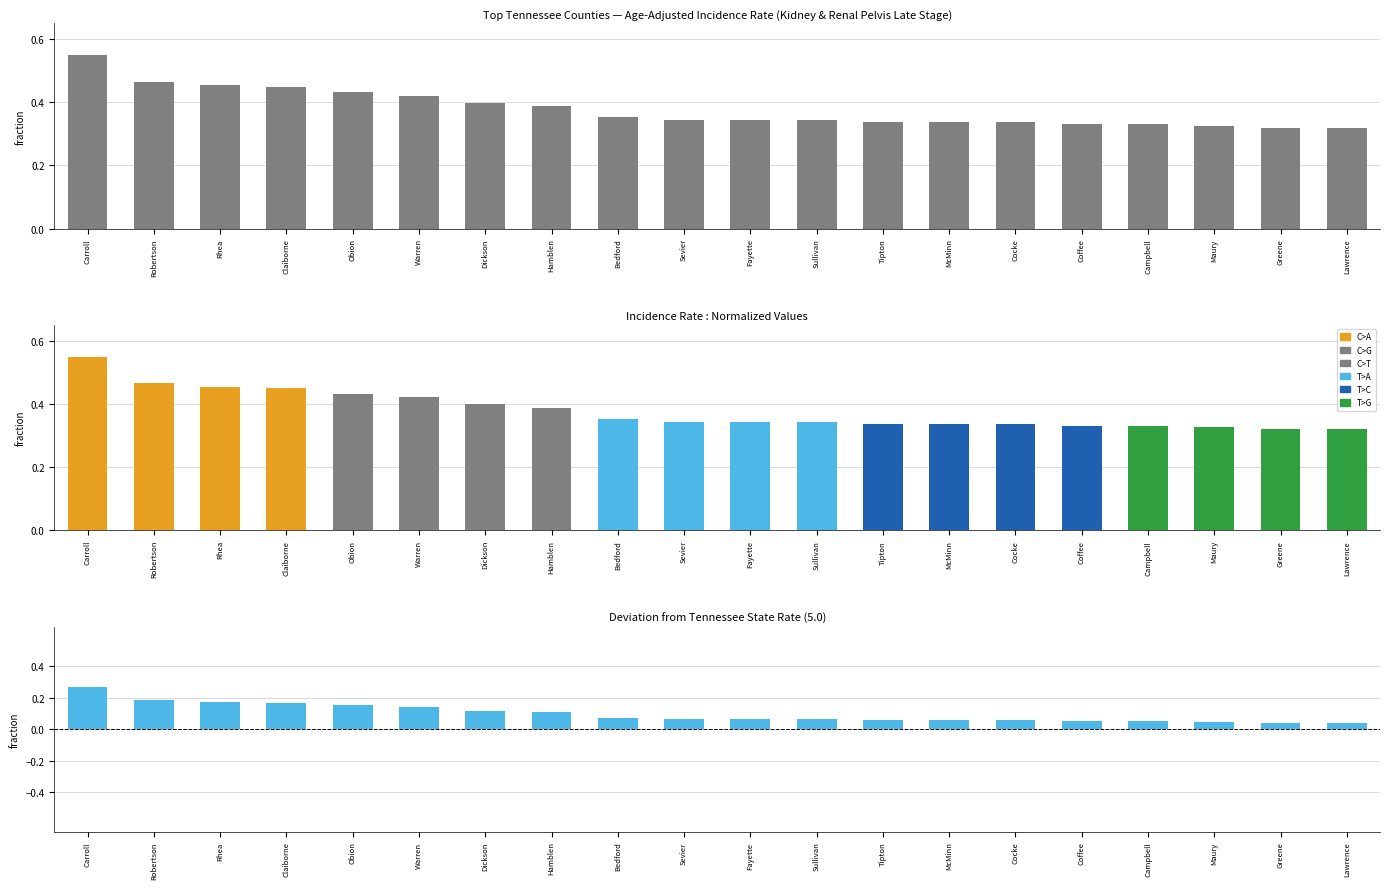

The Age-Adj. Rate (gray) series shows 0.6 at McMinn. True or false?

False